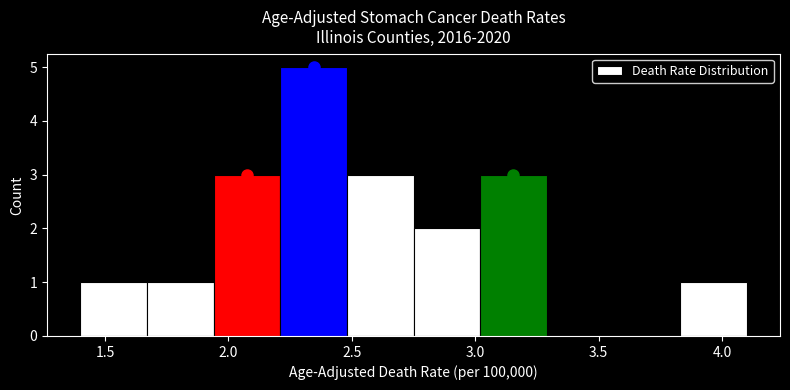

Over which range of the x-axis is the bar tallest?

2.21 to 2.48